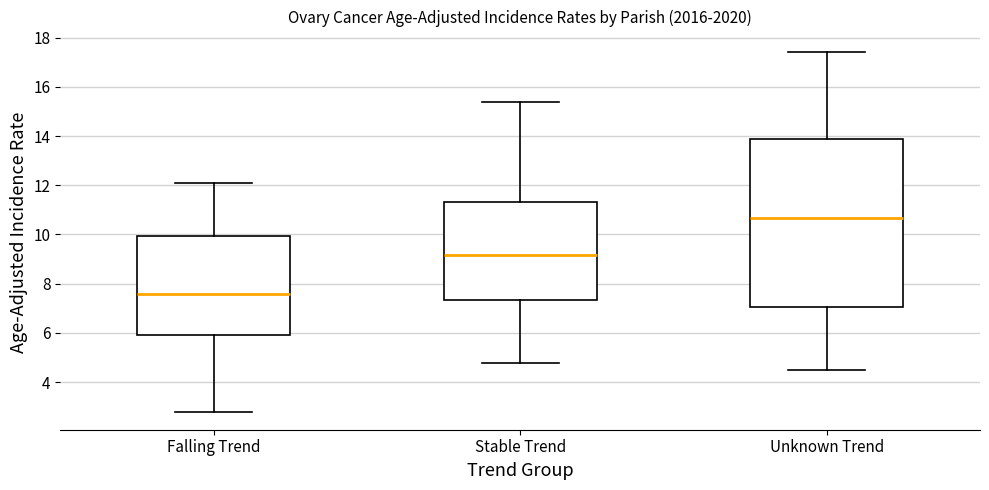

Where does the median line of the box for Falling Trend sit on the y-axis? The values are not printed on the chart, so give them approximately, as read against the axis.

7.6